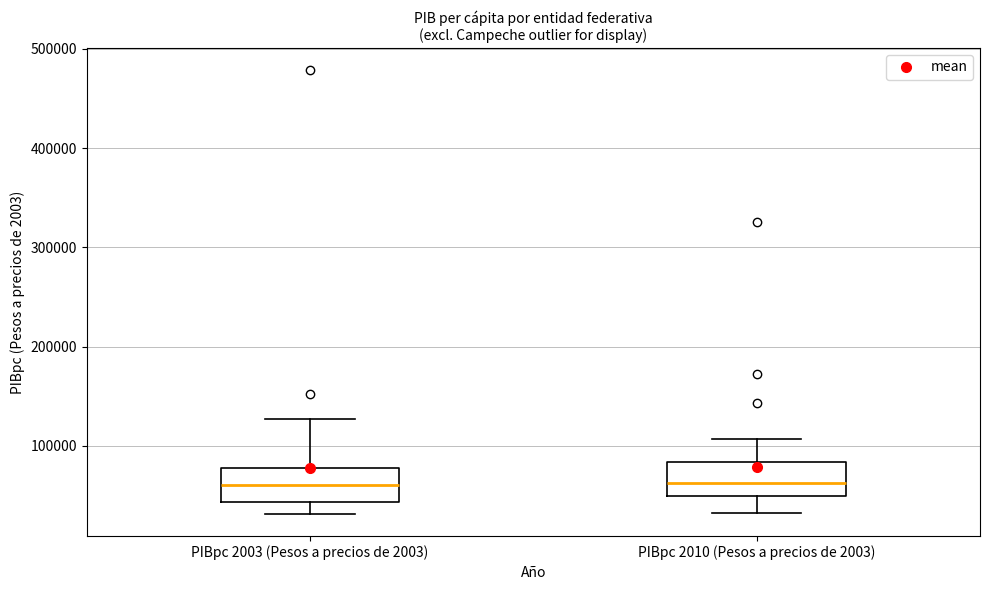

Reading left to right, read every box against the y-axis: the position of its median line, the range the box covers, and the ends of its whiskers. The values are not printed on the chart, so give them approximately, as read against the axis.

PIBpc 2003 (Pesos a precios de 2003): median 60000, box 40000 to 80000, whiskers 30000 to 130000
PIBpc 2010 (Pesos a precios de 2003): median 60000, box 50000 to 80000, whiskers 30000 to 110000